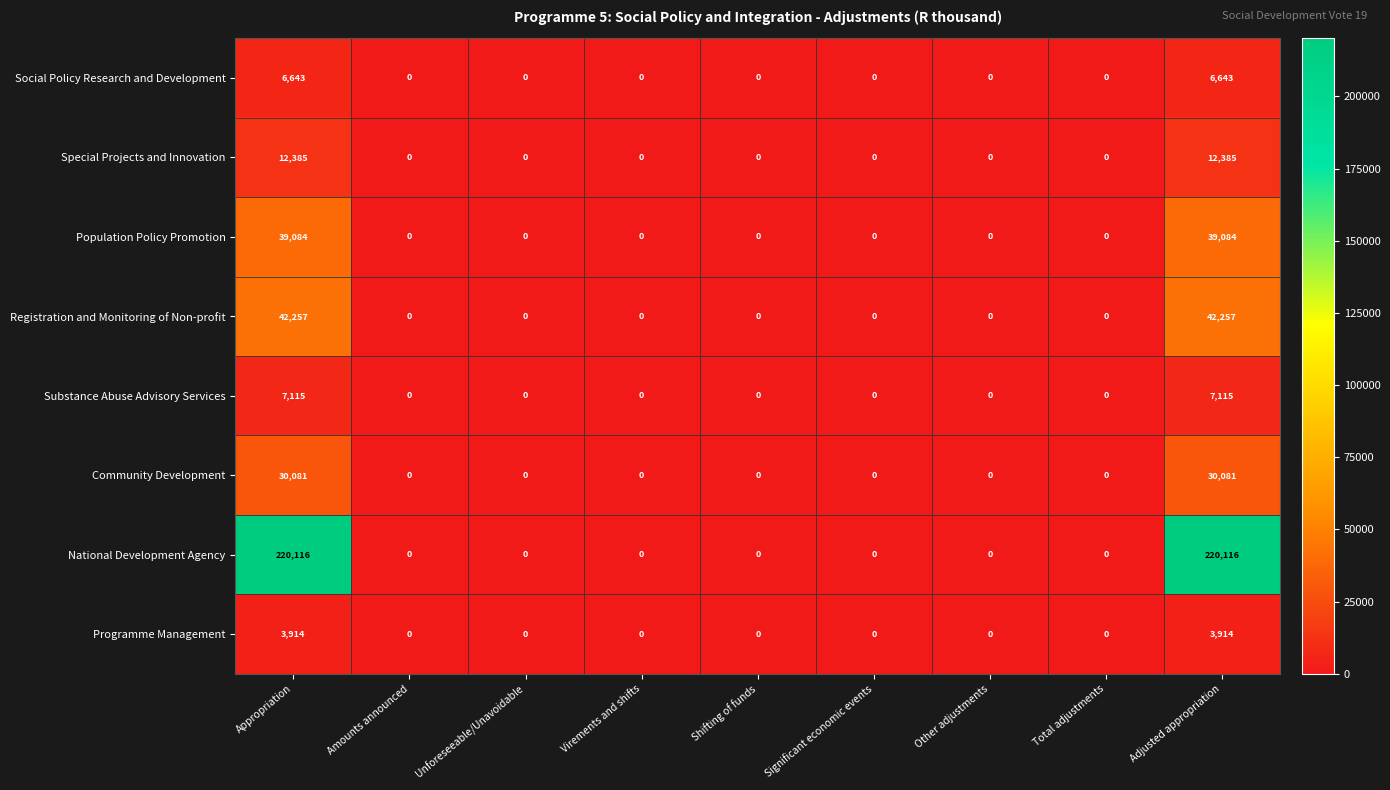

Which series has the largest total across all categories?

National Development Agency